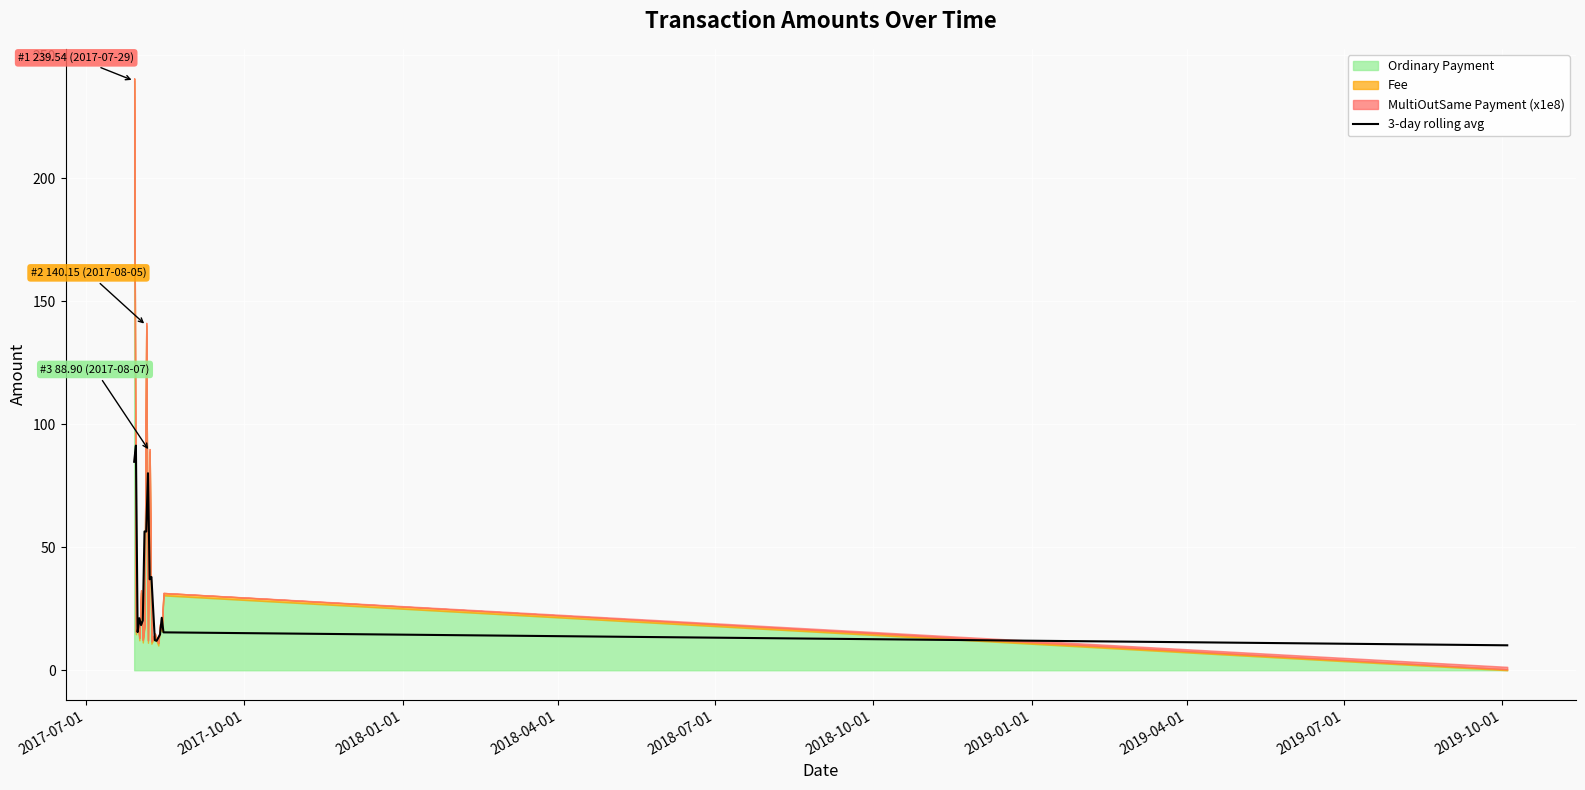

What is the maximum value for 3-day rolling avg?

91.3